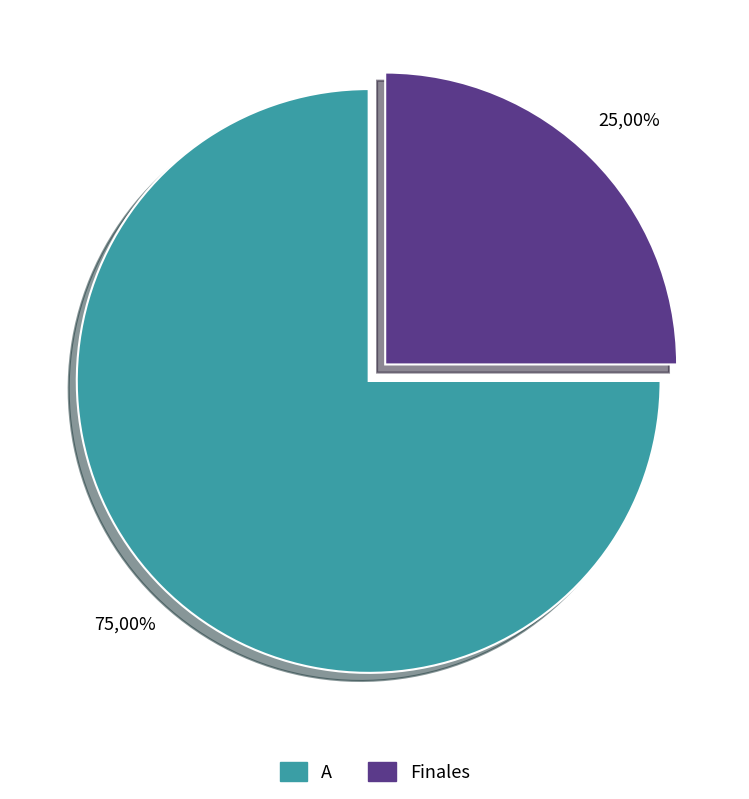

To the nearest percent, what percentage of the pie is A?

75%